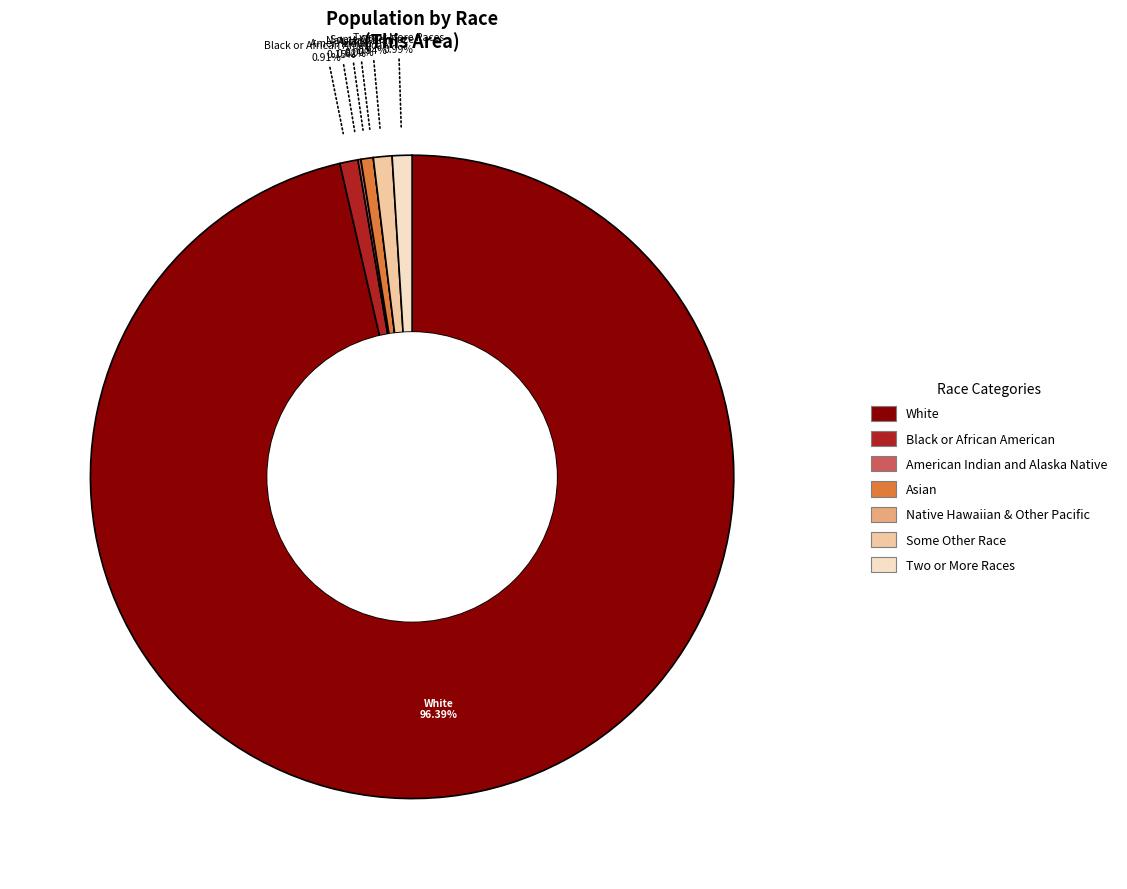

Is there a majority slice in this chart?

Yes